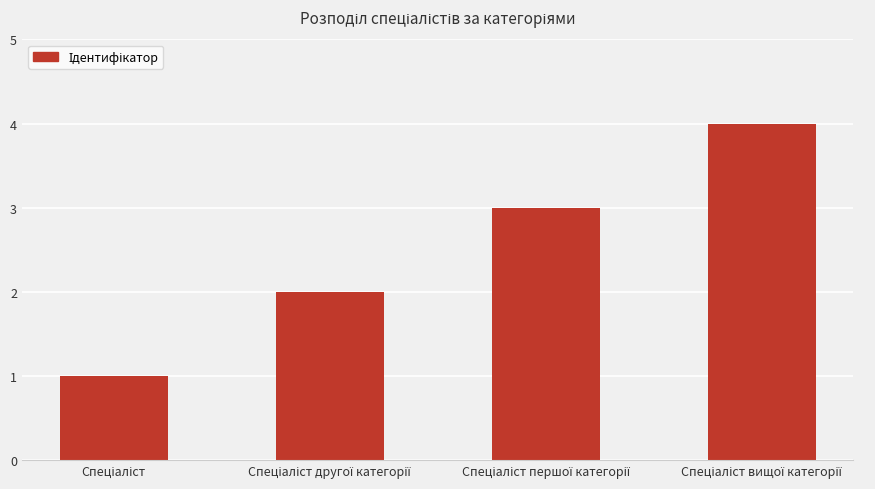

What is the greatest value displayed?

4